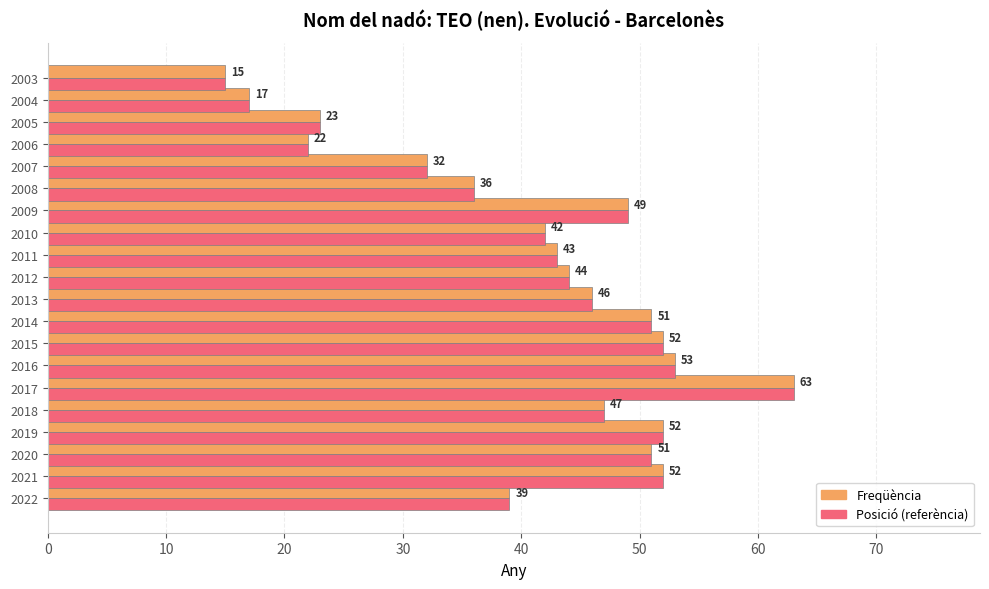

What is the total value across all series at 2008?

72